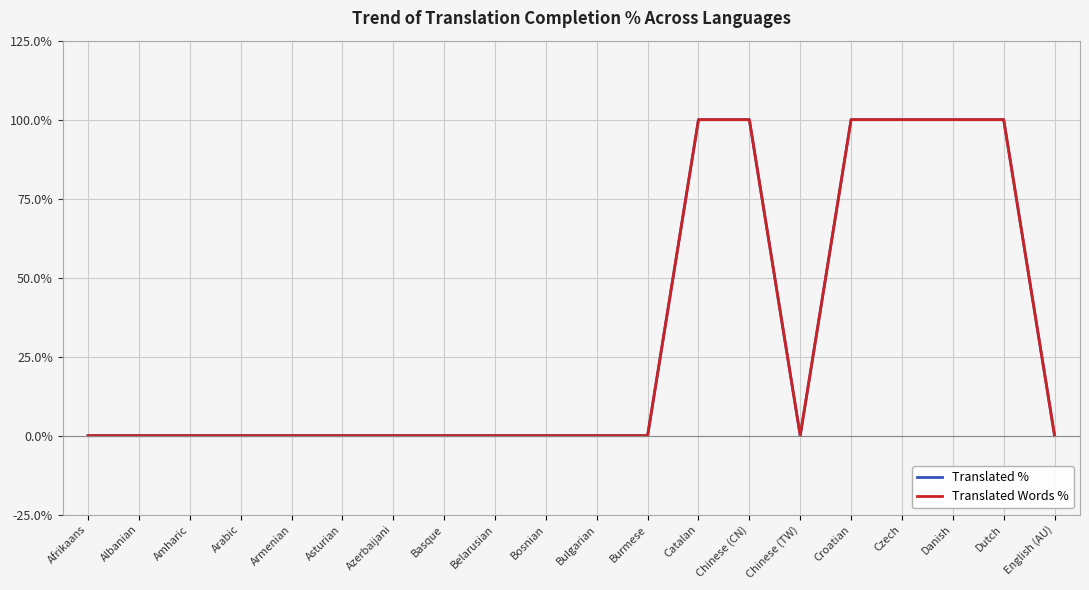

Is this an area chart (filled region under the line)?

No